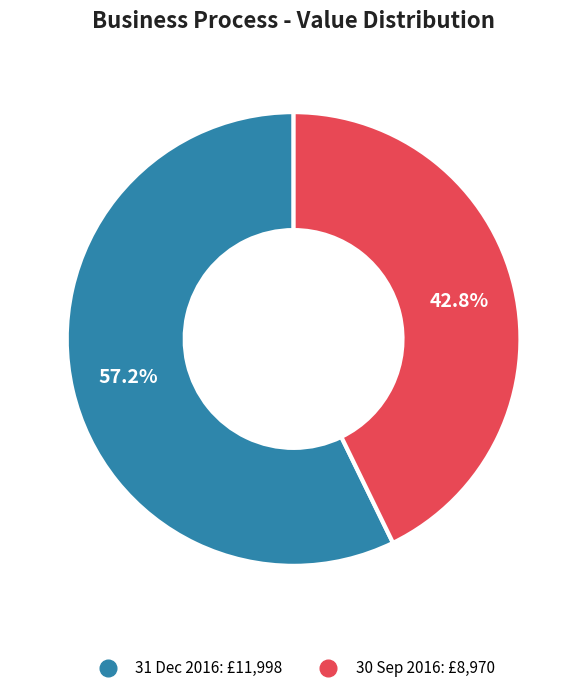

How much of the chart is everything except 30 Sep 2016?

57.2%